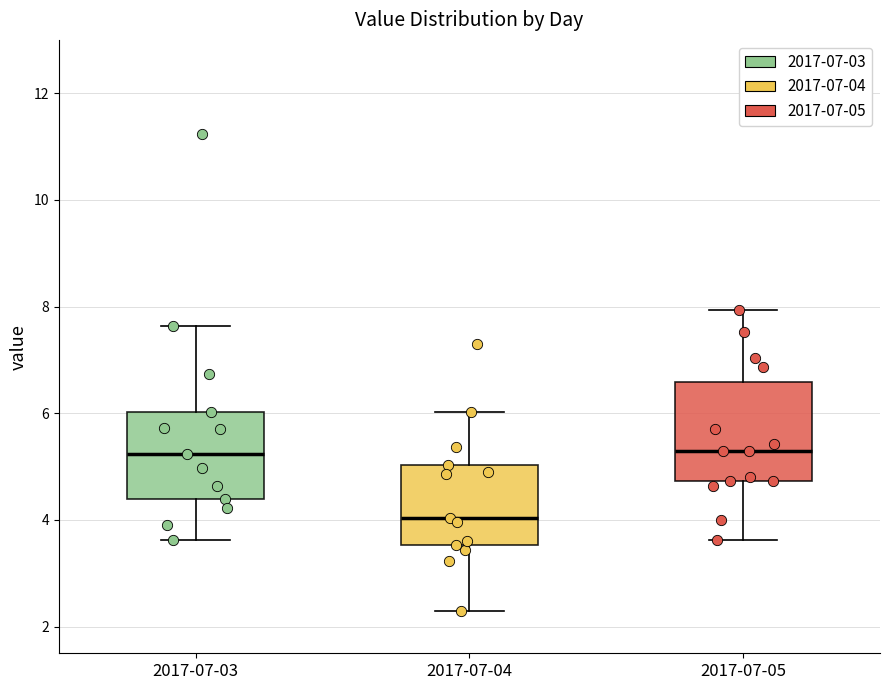

Reading left to right, read every box against the y-axis: the position of its median line, the range the box covers, and the ends of its whiskers. The values are not printed on the chart, so give them approximately, as read against the axis.

2017-07-03: median 5.2, box 4.4 to 6.0, whiskers 3.6 to 7.6
2017-07-04: median 4.0, box 3.6 to 5.0, whiskers 2.4 to 6.0
2017-07-05: median 5.4, box 4.8 to 6.6, whiskers 3.6 to 8.0